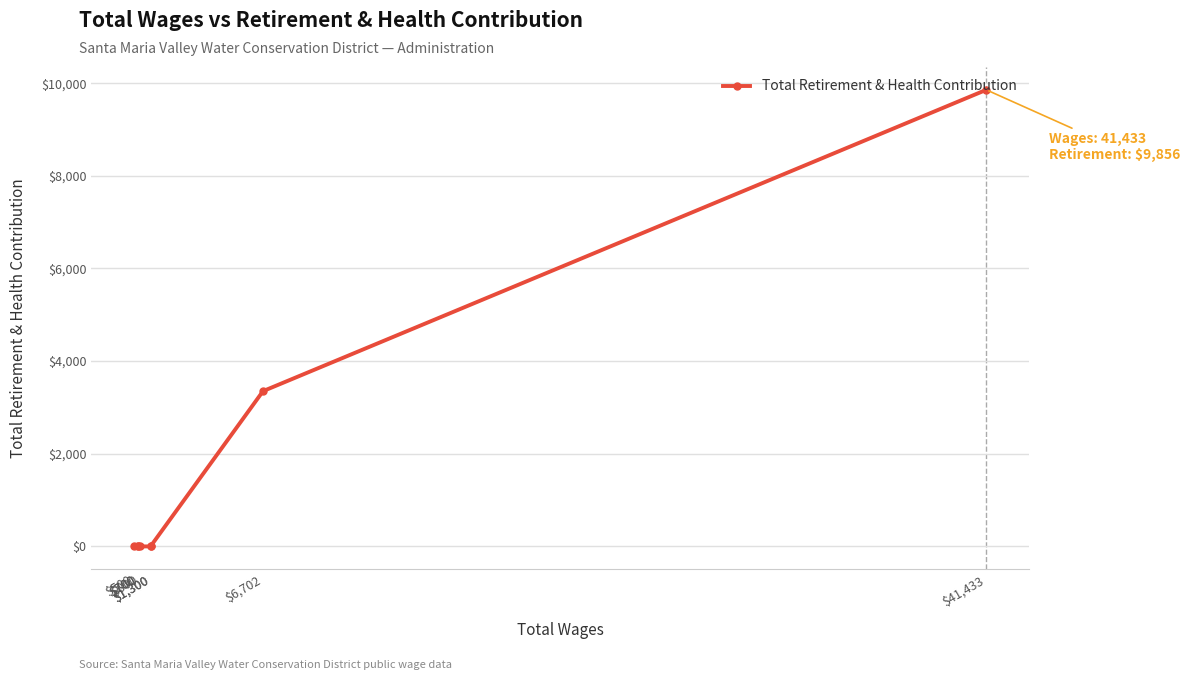

The value at $500 is -6123. True or false?

False